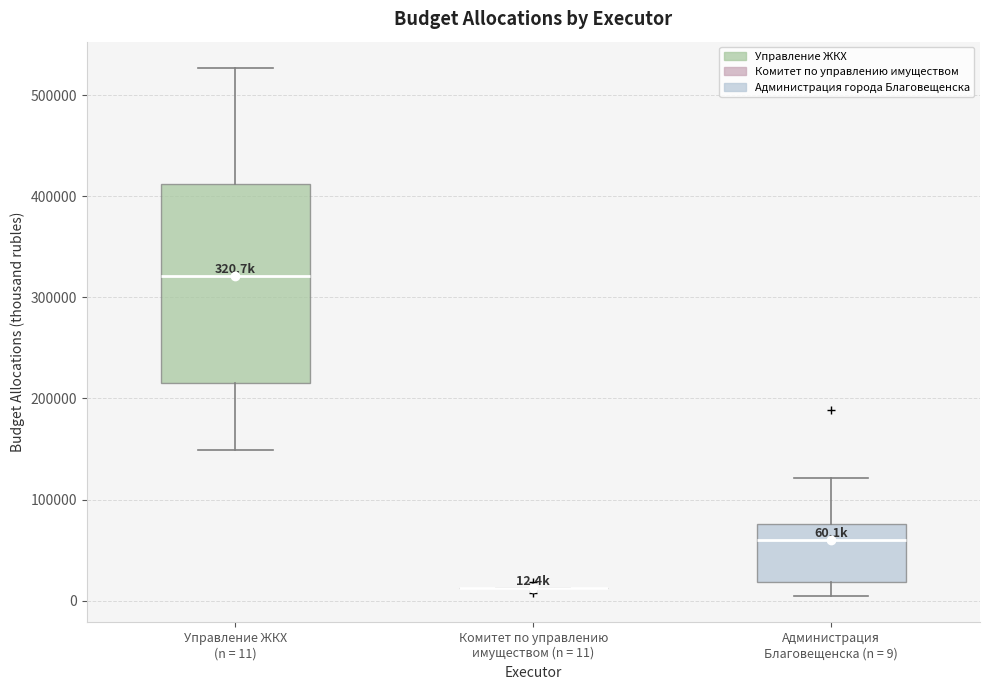

Which box is the tallest, from its lower edge to its upper edge?

Управление ЖКХ (n = 11)